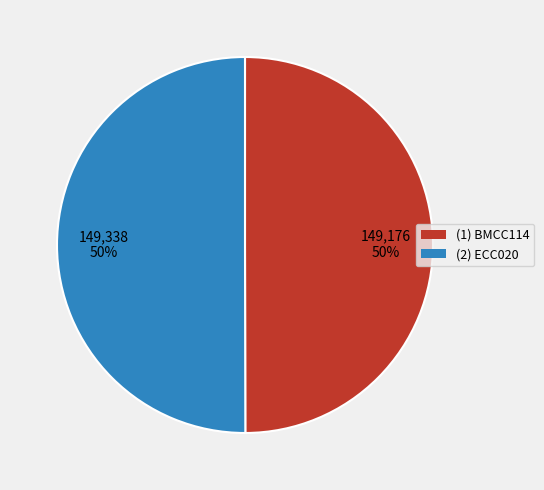

How many slices are in this pie chart?

2